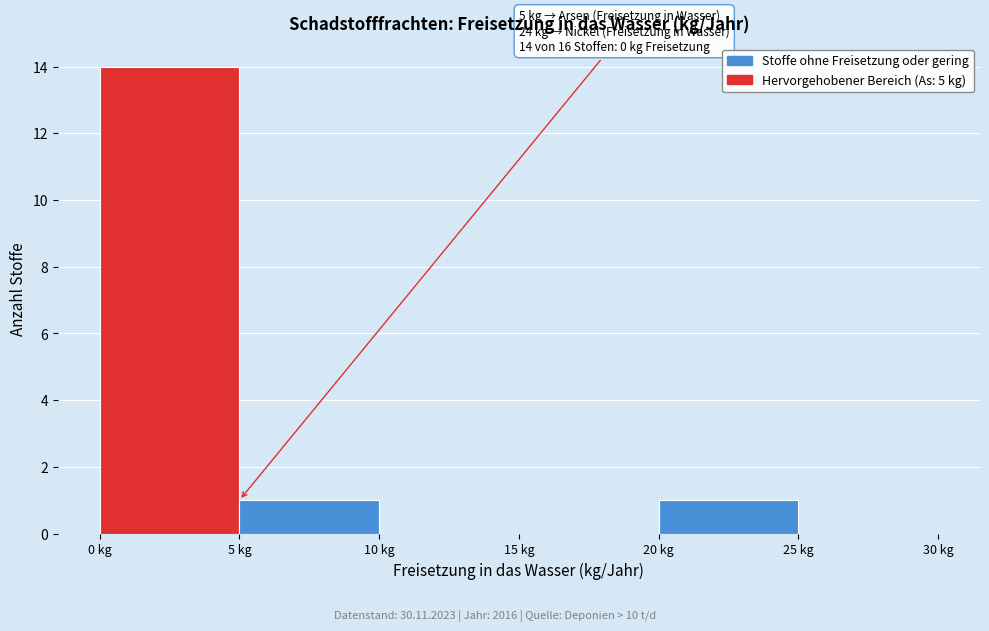

Which range on the x-axis has the tallest bar?

0 to 5